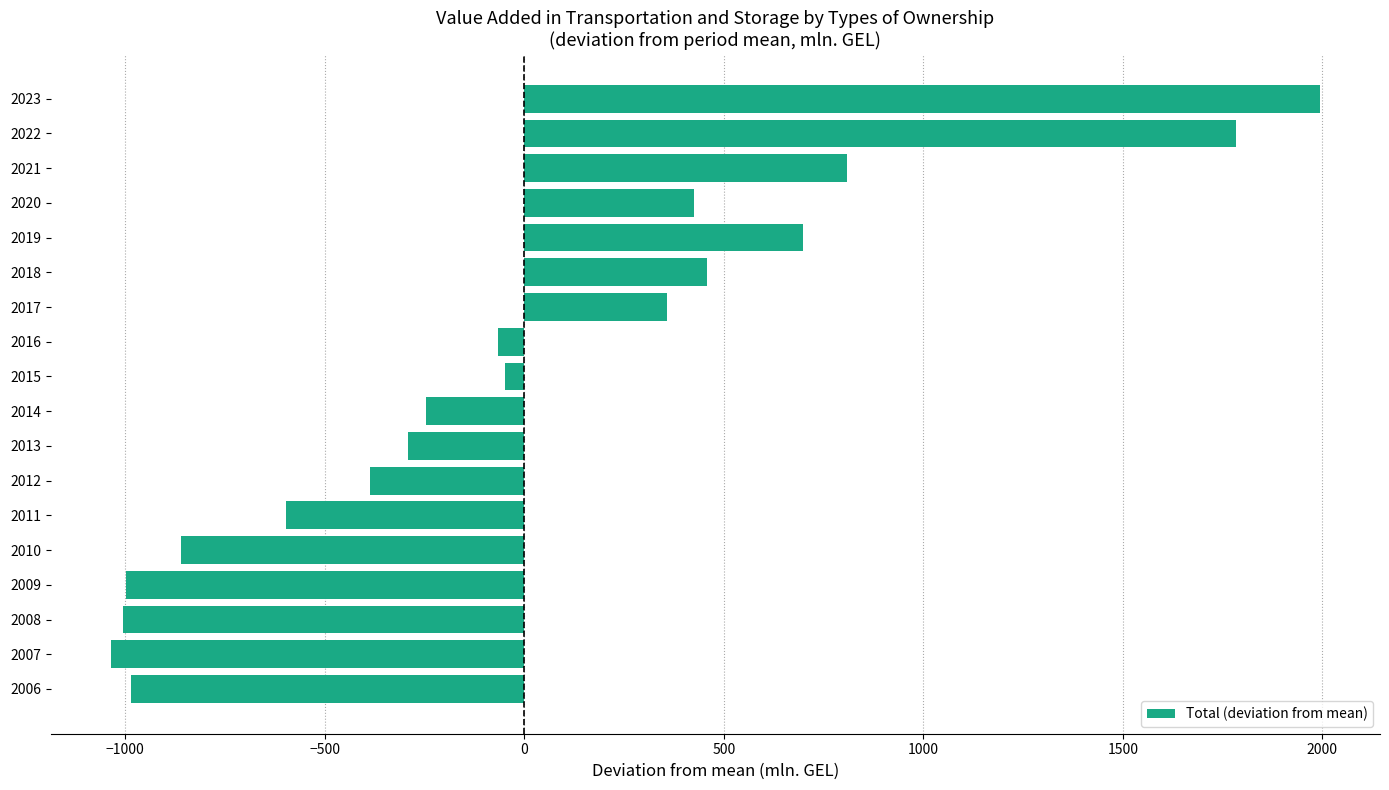

The value at 2017 is 357.6. True or false?

True